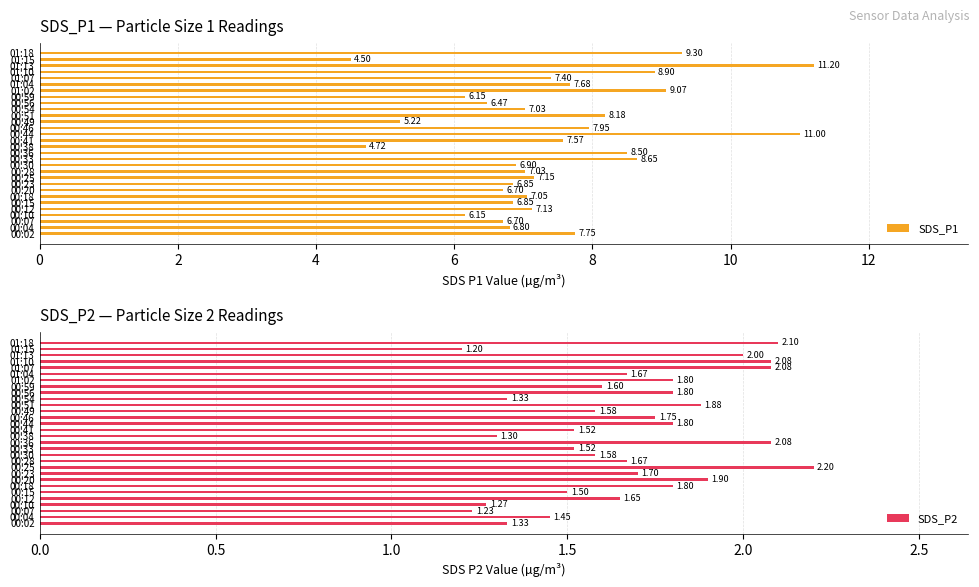

What is the difference between the second highest and second lowest values in the SDS_P1 series?

6.3